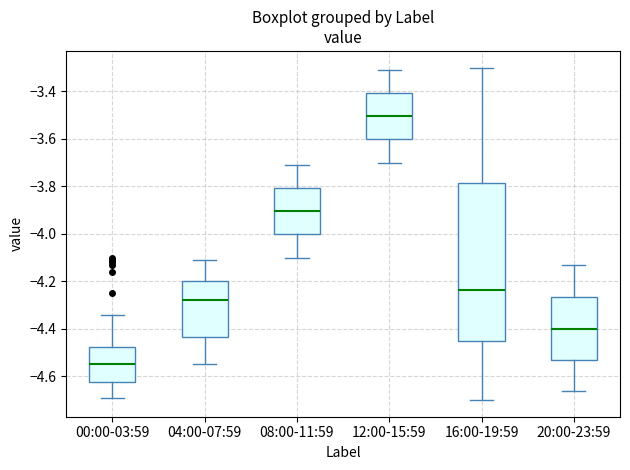

Reading left to right, transcribe this box plot: for each box, give where its median line is, the range the box spans, and where its two whiskers end, as read against the y-axis. The values are not printed on the chart, so give them approximately, as read against the axis.

00:00-03:59: median -4.54, box -4.62 to -4.48, whiskers -4.68 to -4.34
04:00-07:59: median -4.28, box -4.44 to -4.20, whiskers -4.54 to -4.10
08:00-11:59: median -3.90, box -4.00 to -3.80, whiskers -4.10 to -3.70
12:00-15:59: median -3.50, box -3.60 to -3.40, whiskers -3.70 to -3.30
16:00-19:59: median -4.24, box -4.46 to -3.78, whiskers -4.70 to -3.30
20:00-23:59: median -4.40, box -4.54 to -4.26, whiskers -4.66 to -4.12